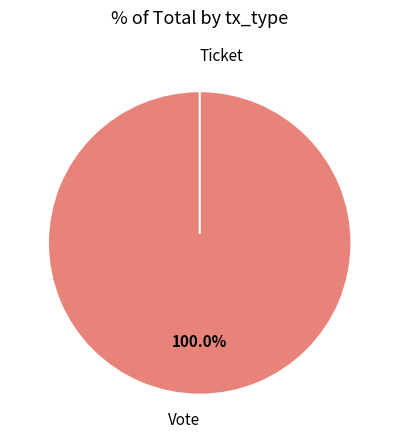

What percentage do Ticket and Vote together represent?

100.0%